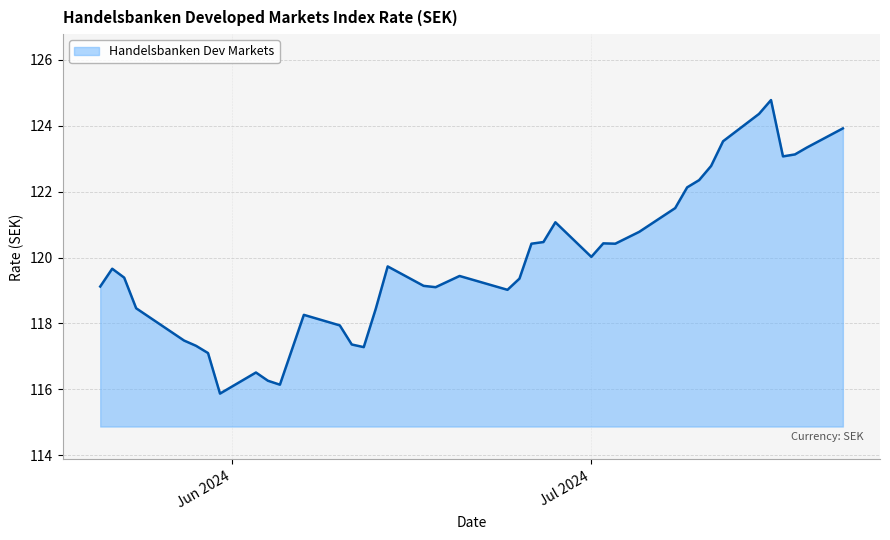

What is the maximum value shown in the chart?

124.8